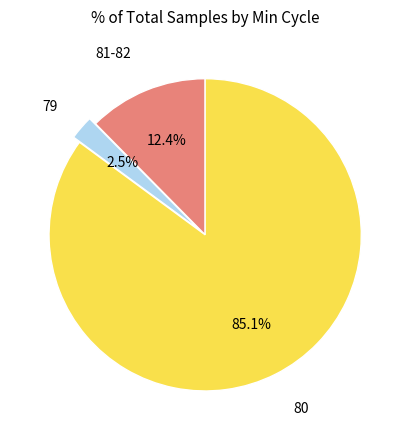

Does any single category account for the majority?

Yes